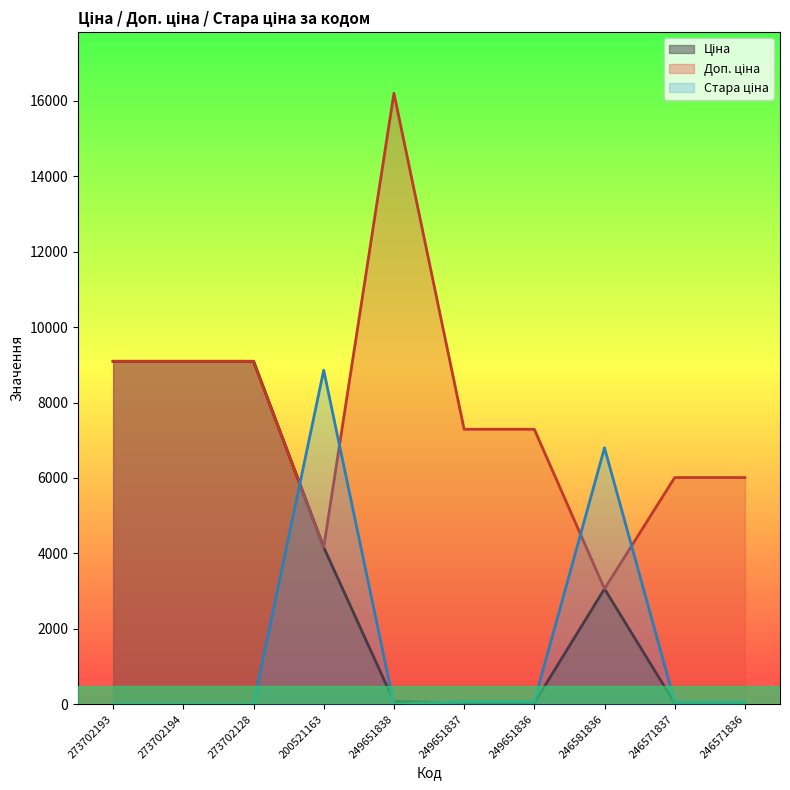

Where do Стара ціна and Доп. ціна first cross each other?

273702128 and 200521163